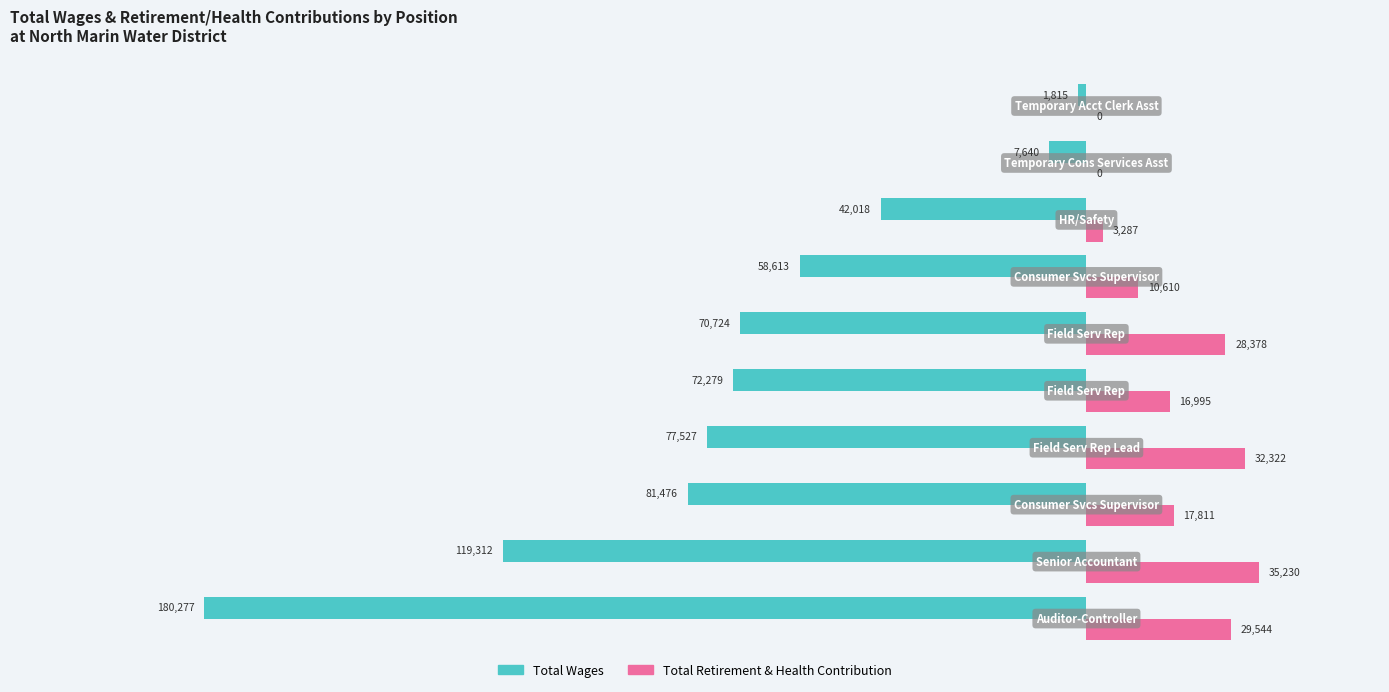

Which series has the largest total across all categories?

Total Retirement & Health Contribution